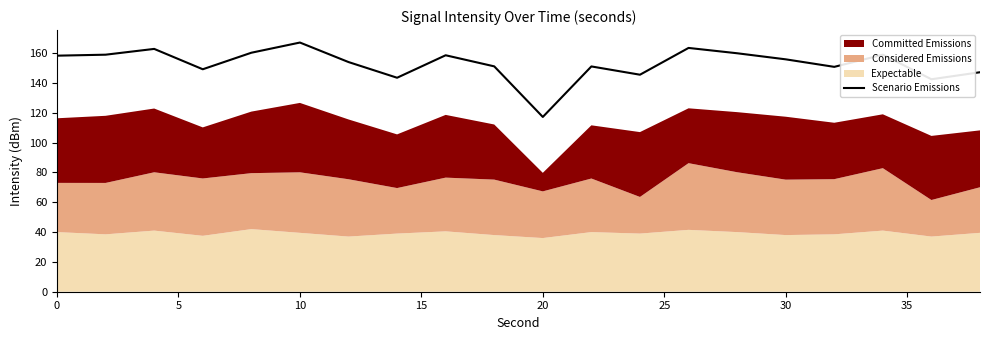

At which label does Scenario Emissions reach its peak?

10